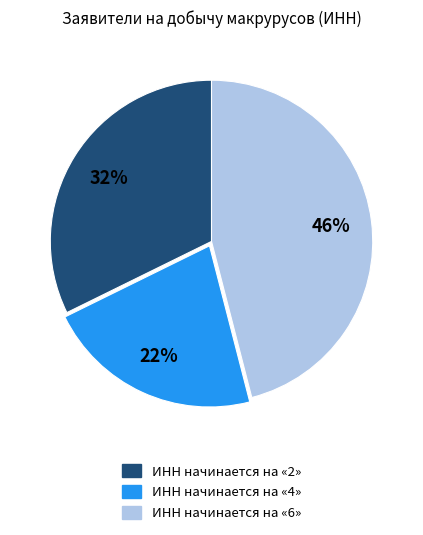

How many segments does this pie chart have?

3